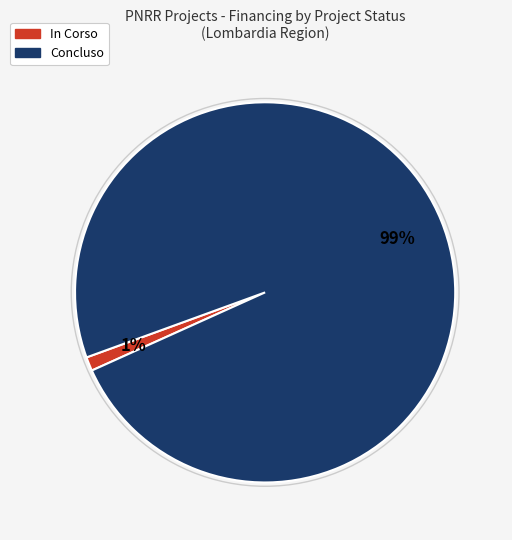

Is the sum of Concluso and In Corso greater than half?

Yes